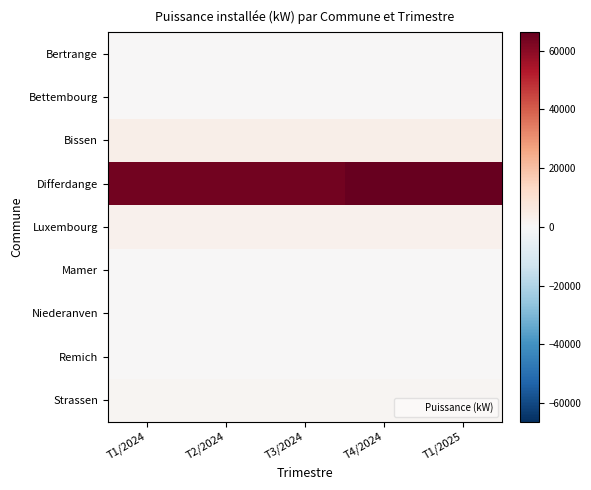

Between T3/2024 and T2/2024, which is larger?

T3/2024